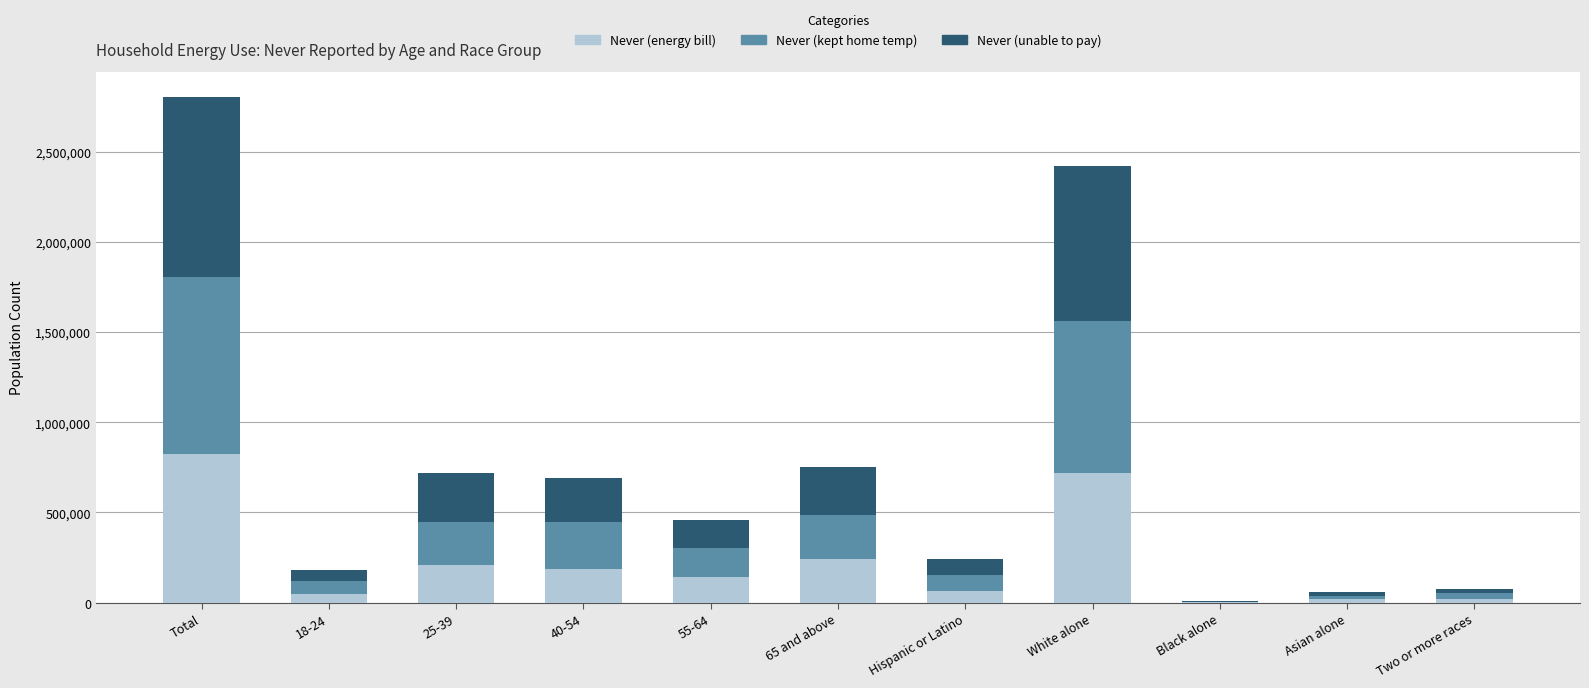

At which label does Never (energy bill) reach its peak?

Total